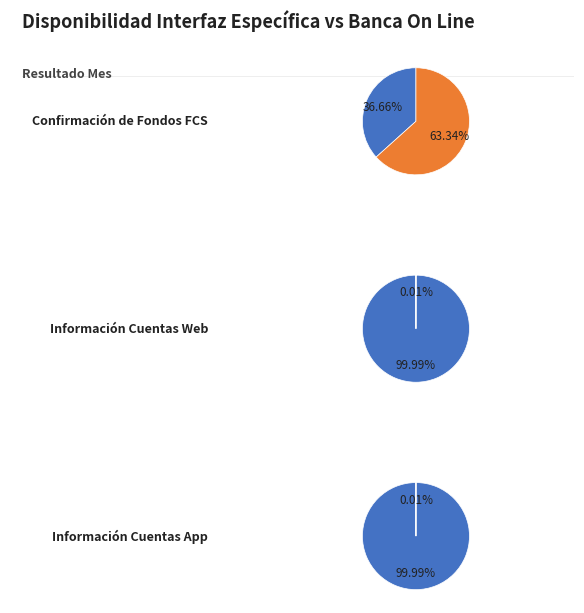

To the nearest percent, what is the difference between the largest and smallest slice percentages?

100%